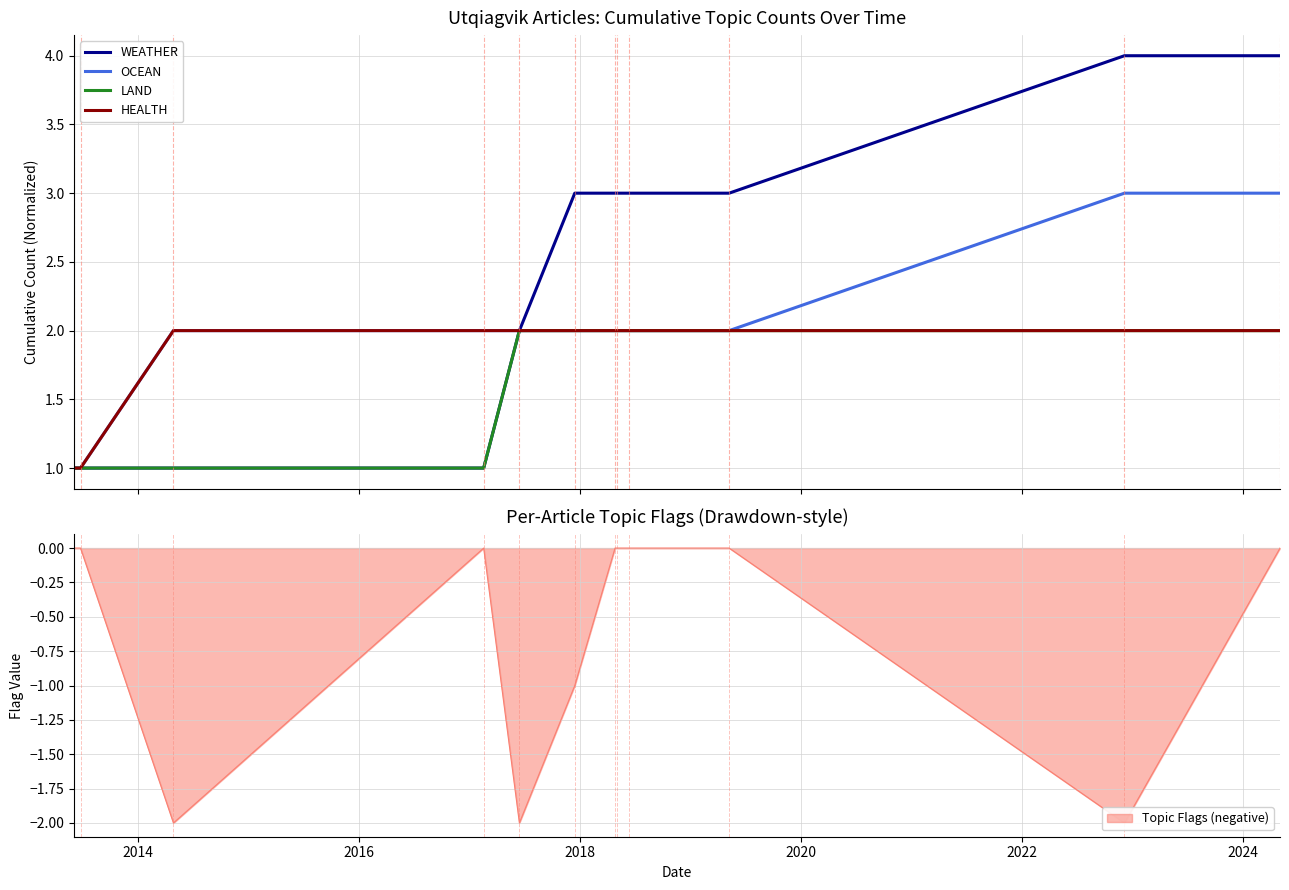

What is the highest value of the OCEAN series?

3